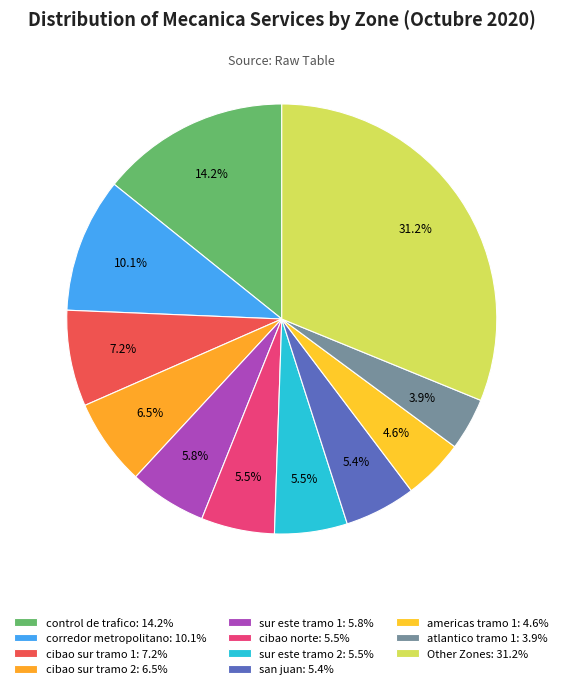

Count the number of slices in the pie.

11